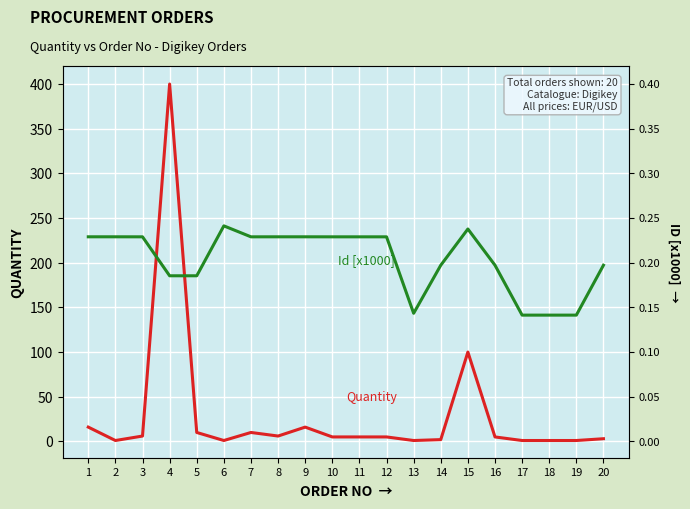

At 1, list the series in order from largest to smallest.

Id [x1000], Quantity